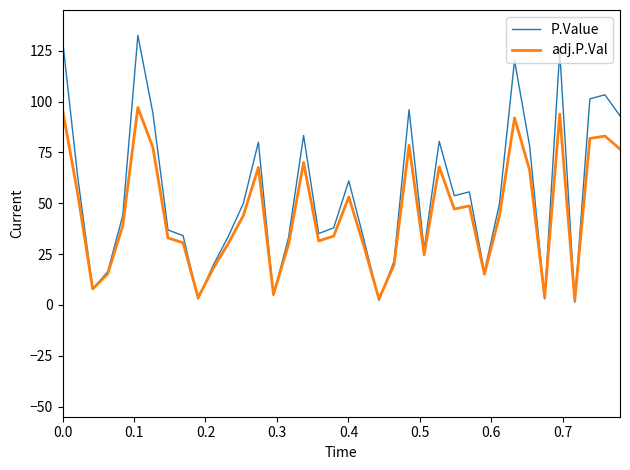

What is the difference between the maximum and minimum values in the P.Value series?

131.3